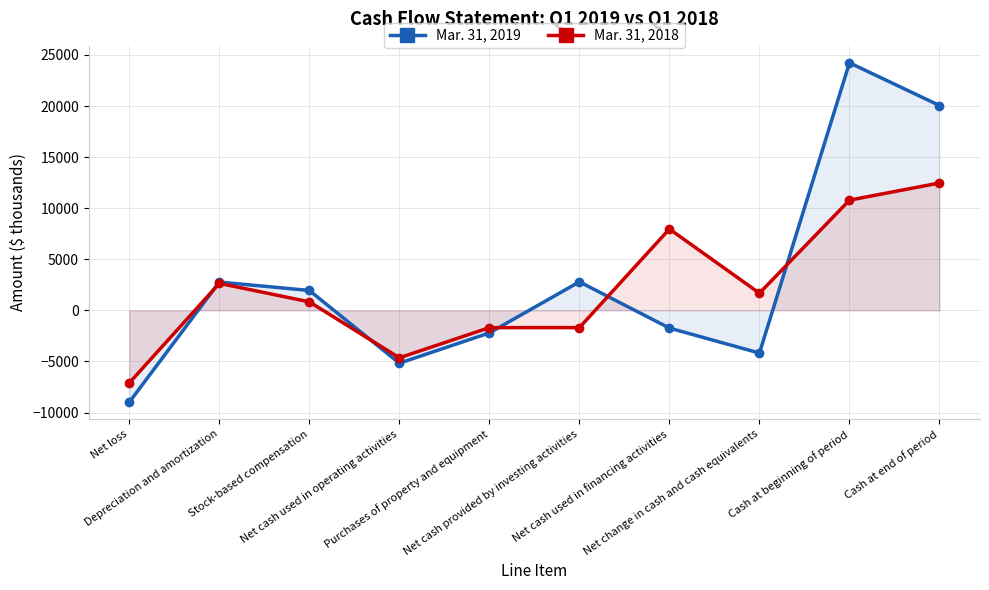

After their last crossing, which series has the higher values: Mar. 31, 2019 or Mar. 31, 2018?

Mar. 31, 2019